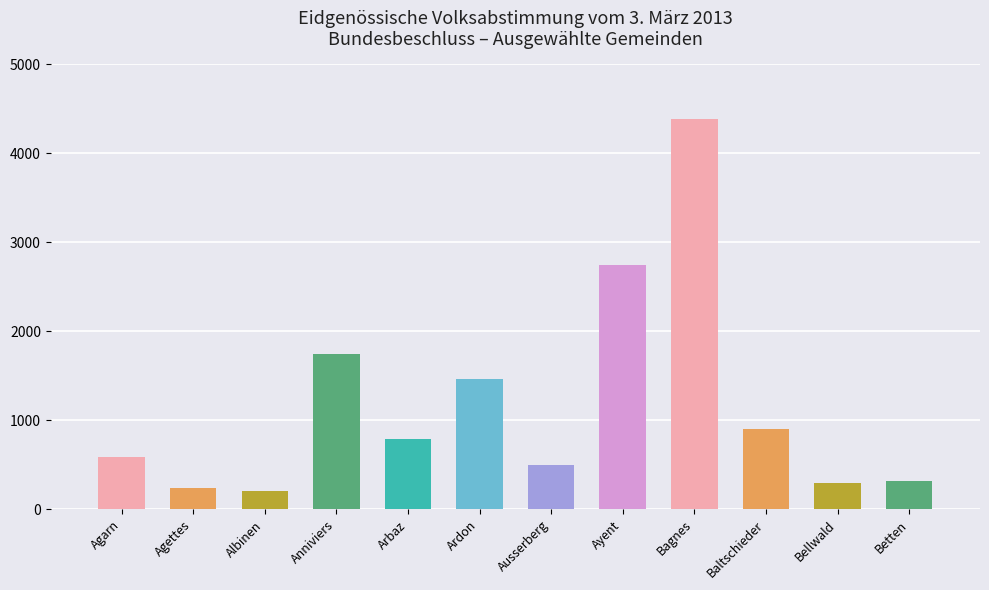

Where does the Gültige Wahlzettel series first go above 588?

Anniviers